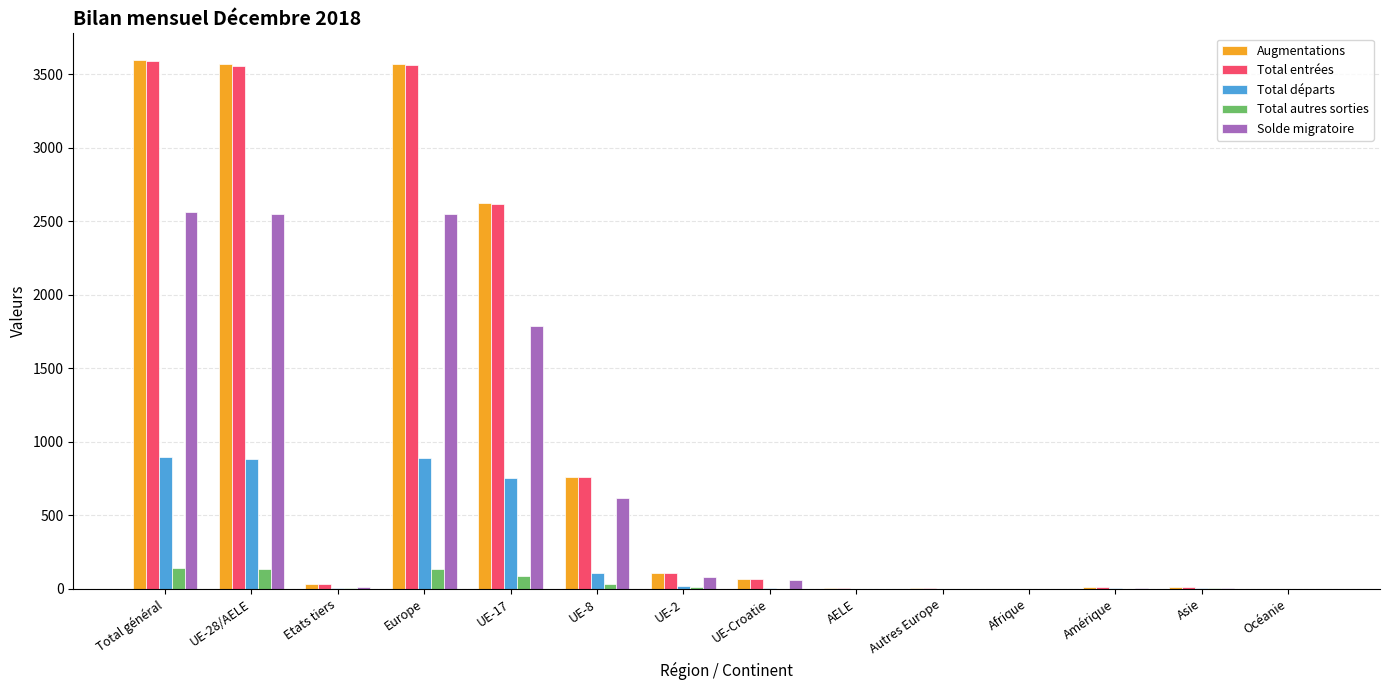

Is it true that Augmentations equals 917 at UE-28/AELE?

False